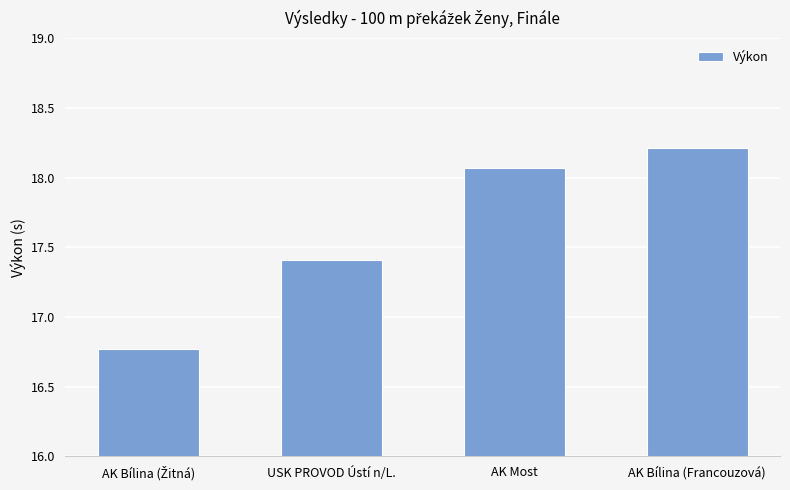

What is the ratio of the value at USK PROVOD Ústí n/L. to the value at AK Bílina (Francouzová)?

1.0